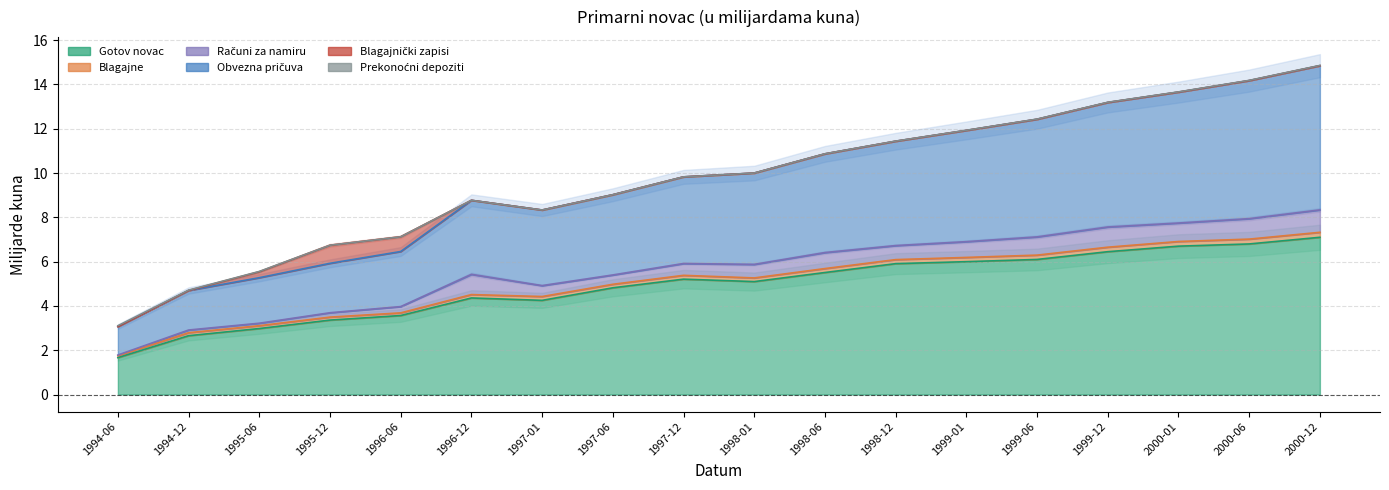

How many series are shown in this chart?

6